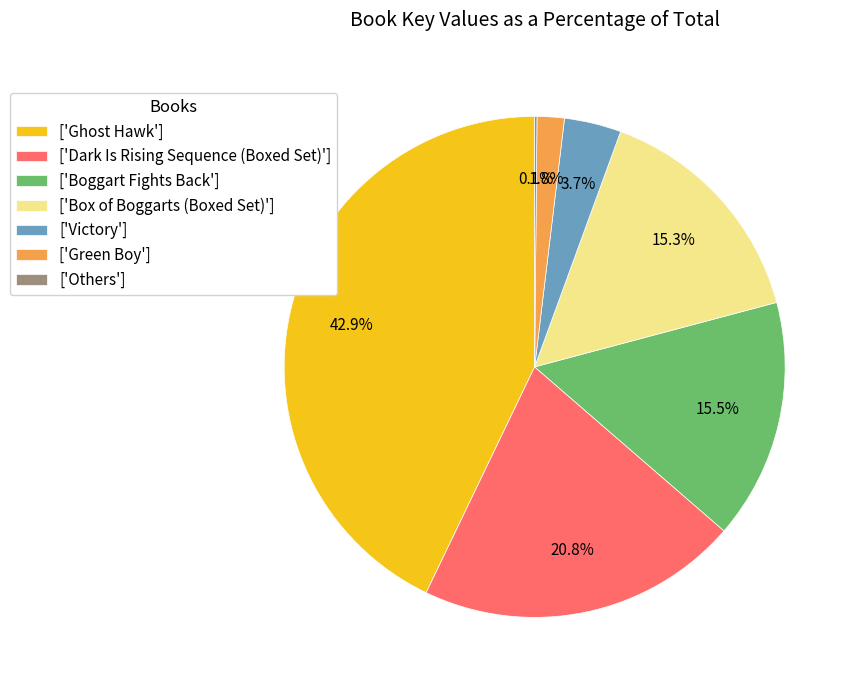

What percentage is NOT represented by ['Box of Boggarts (Boxed Set)']?

84.7%